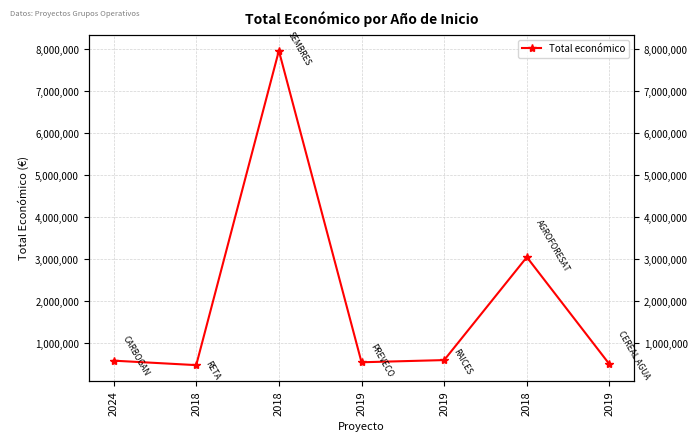

What is the ratio of the value at 2019 to the value at 2024?

1.0